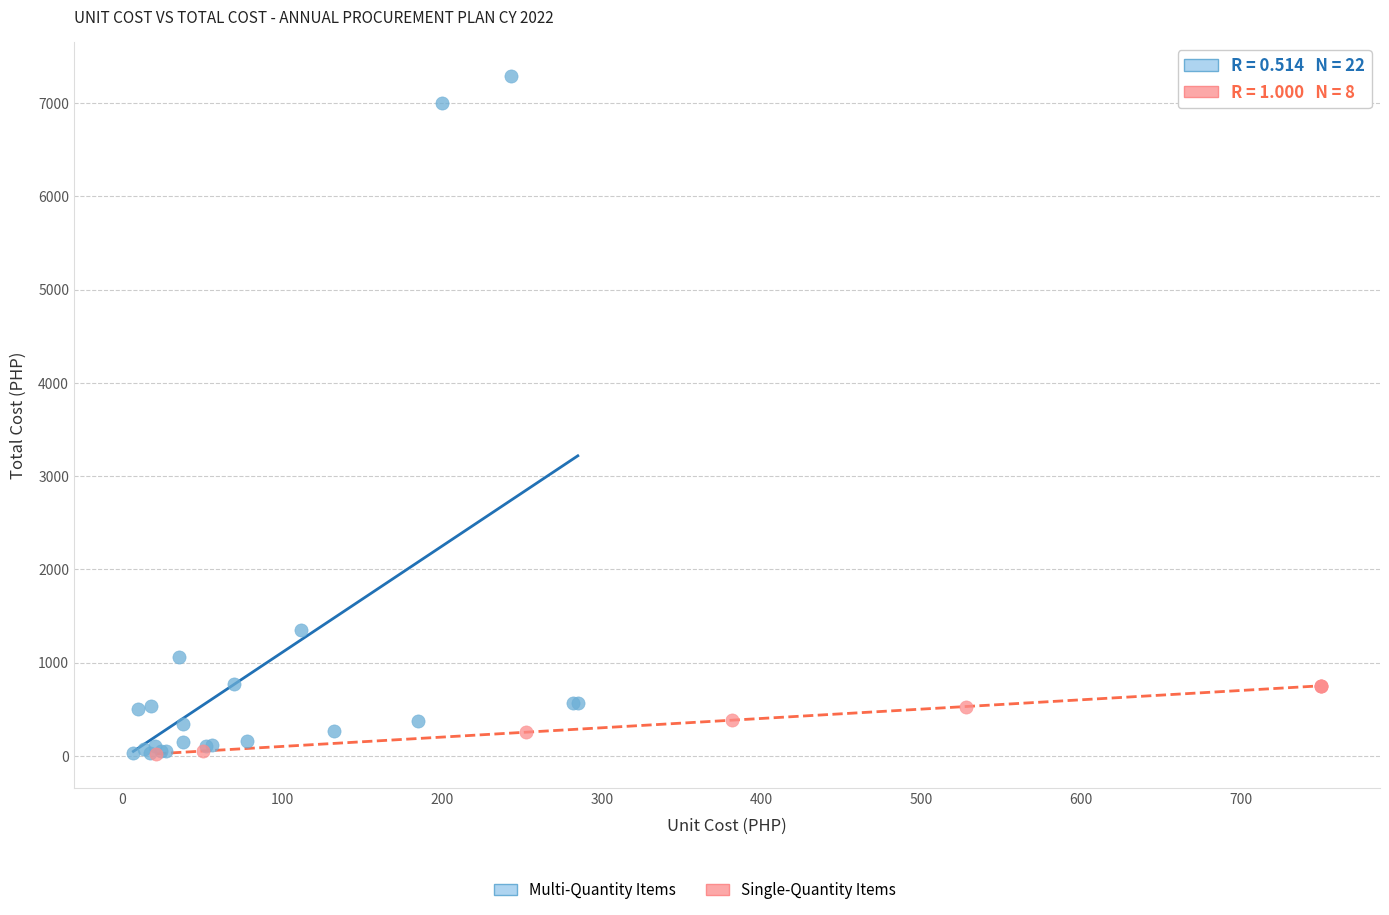

Which series reaches the maximum Y coordinate?

Multi-Quantity Items